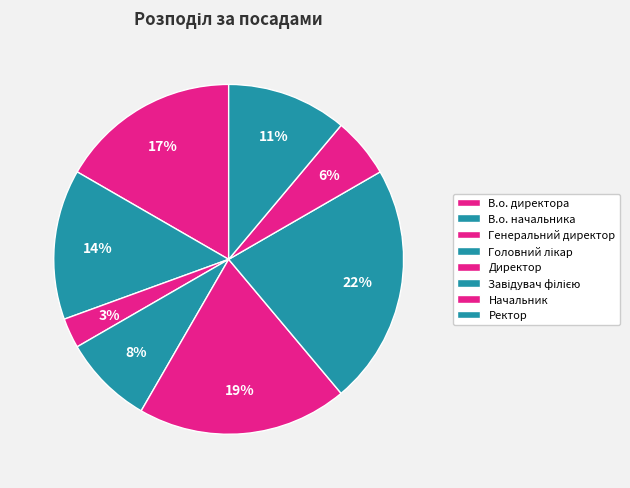

What percentage do Ректор and В.о. начальника together represent?

25.0%